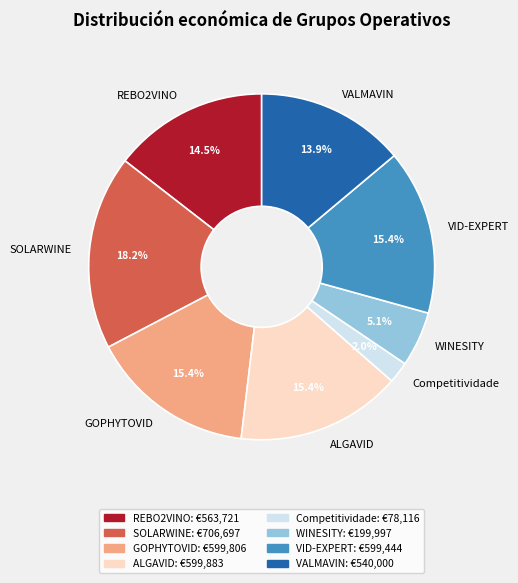

Combined, what portion of the pie is GOPHYTOVID and VALMAVIN?

29.3%